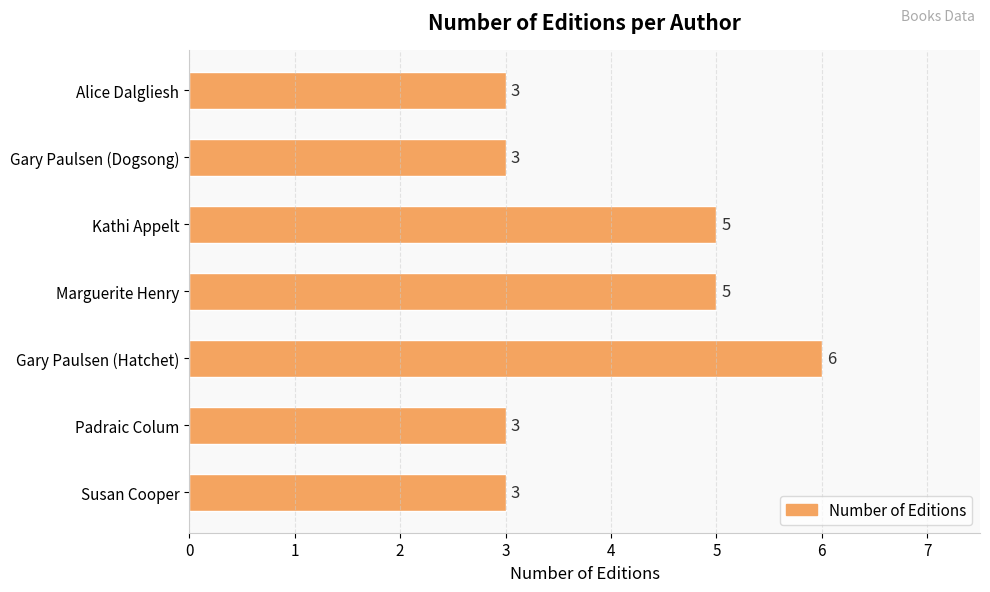

How many data points are above 3?

3